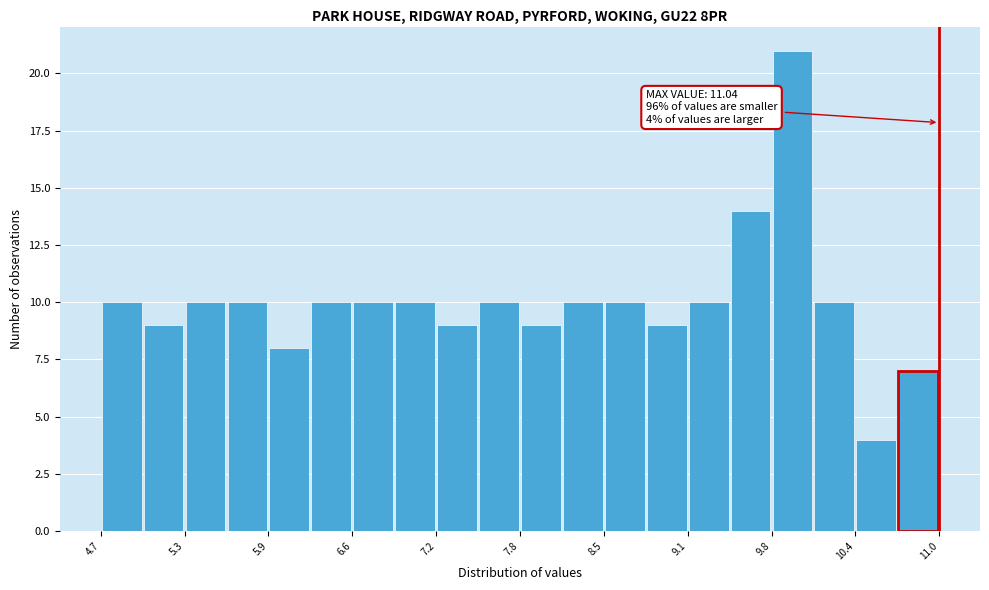

Read against the x-axis, roughly where is the centre of the tallest bar?

9.9